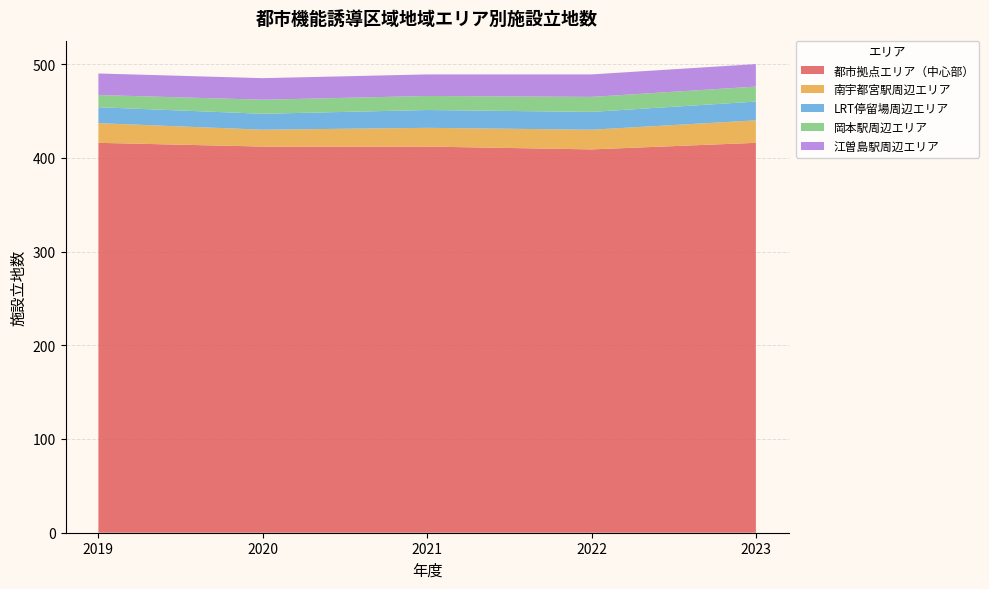

Reading left to right, transcribe all the data shown in this chart.

都市拠点エリア（中心部）: 2019=416	2020=412	2021=412	2022=409	2023=416
南宇都宮駅周辺エリア: 2019=21	2020=18	2021=20	2022=21	2023=24
LRT停留場周辺エリア: 2019=17	2020=17	2021=19	2022=19	2023=20
岡本駅周辺エリア: 2019=13	2020=15	2021=15	2022=16	2023=16
江曽島駅周辺エリア: 2019=23	2020=23	2021=23	2022=24	2023=24